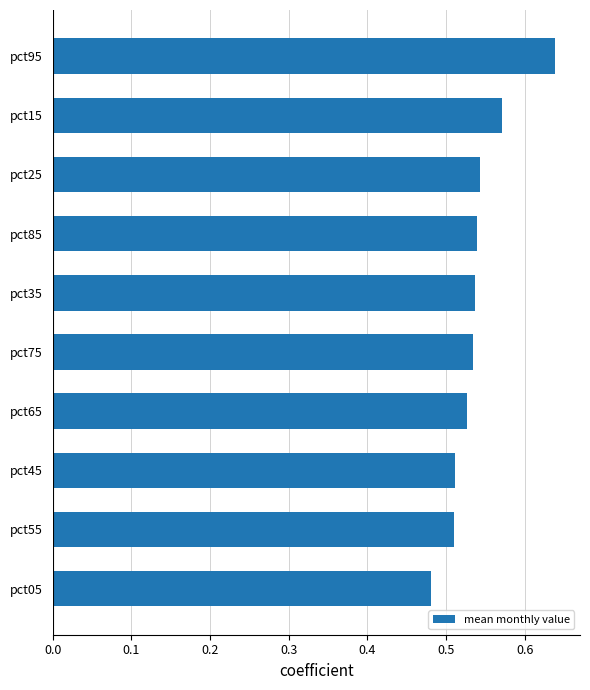

Count the values in the range 0 to 1.

10